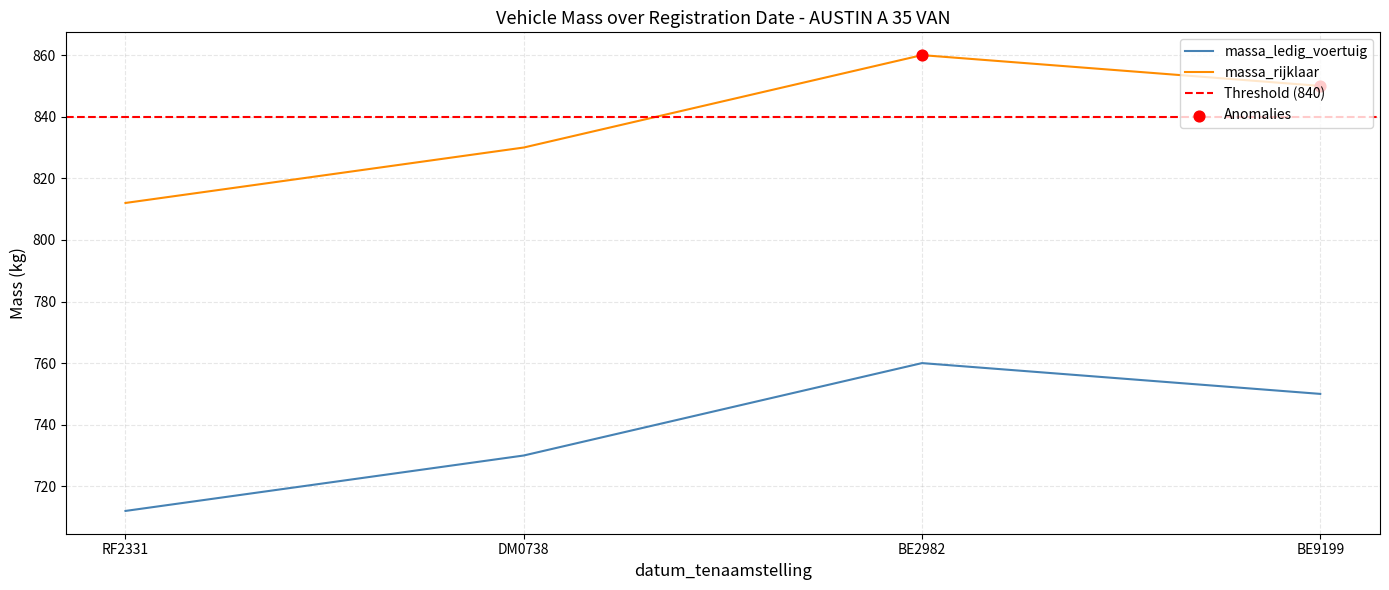

Which series has the widest spread of Y values?

massa_ledig_voertuig